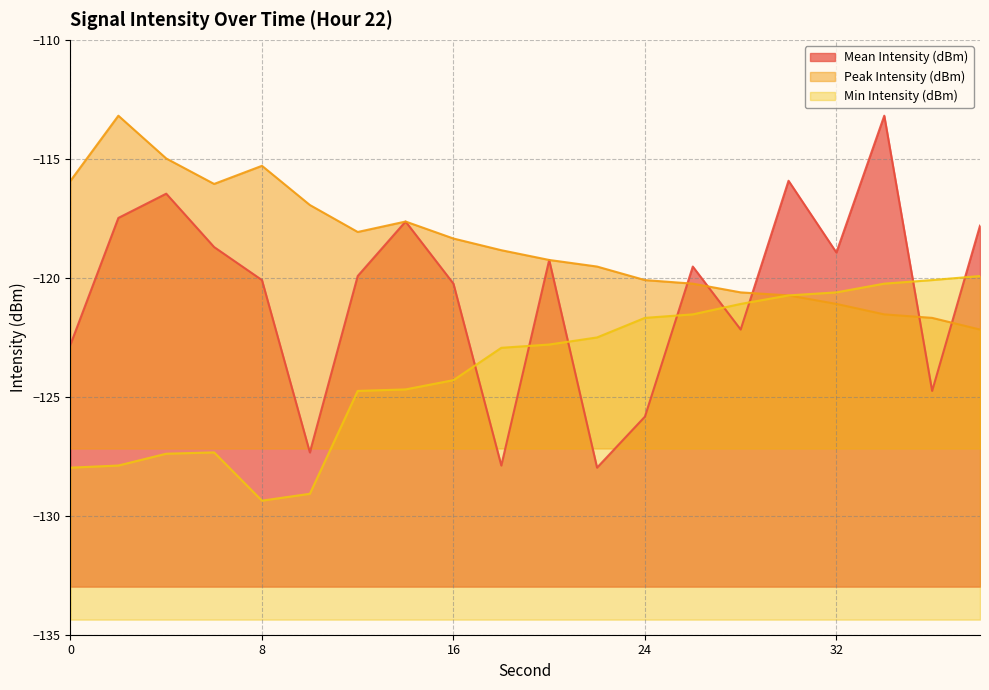

What is the spread (max minus min) of values at 0?

12.1